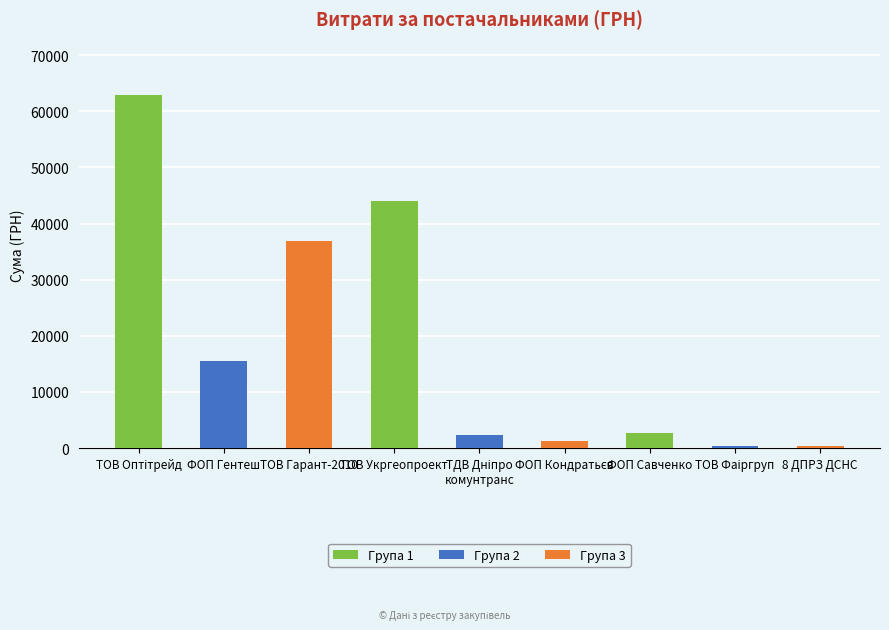

What is the label of the 8th bar from the right?

ФОП Гентеш